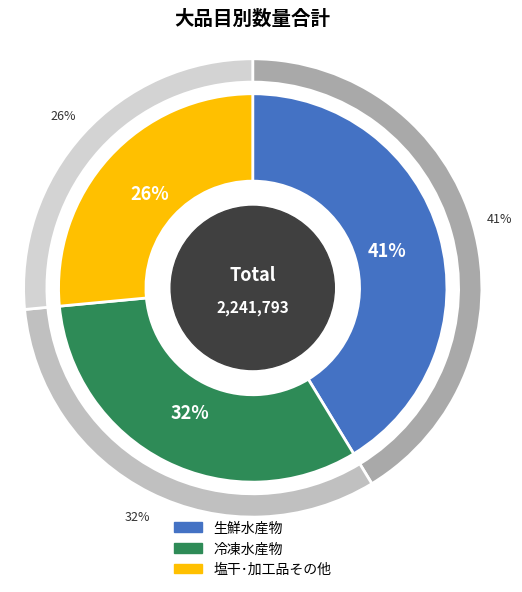

Rank the categories by value from highest to lowest.

生鮮水産物, 冷凍水産物, 塩干･加工品その他